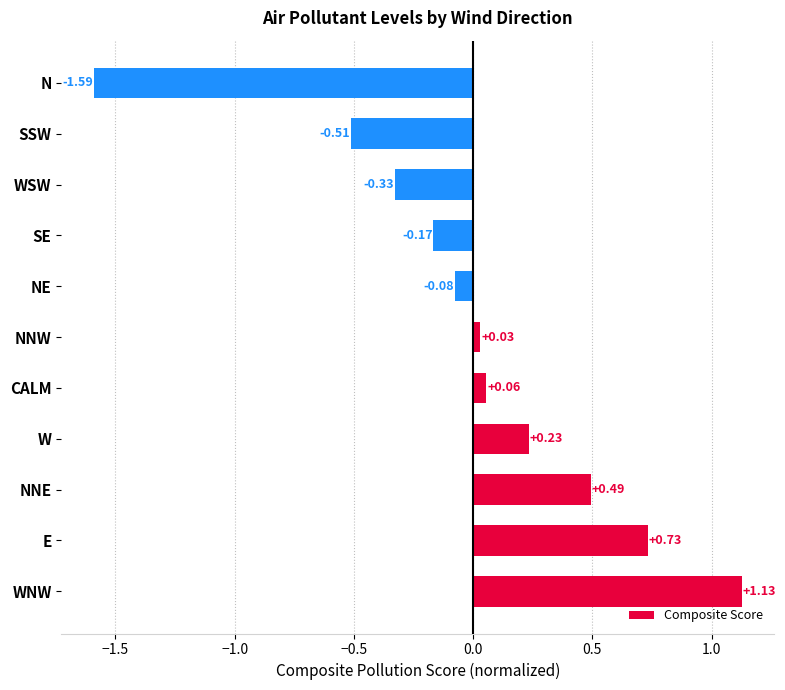

Rank the categories by value from highest to lowest.

WNW, E, NNE, W, CALM, NNW, NE, SE, WSW, SSW, N